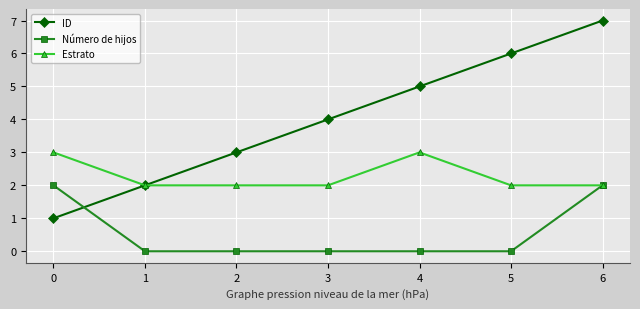

How many distinct data groups are displayed?

3